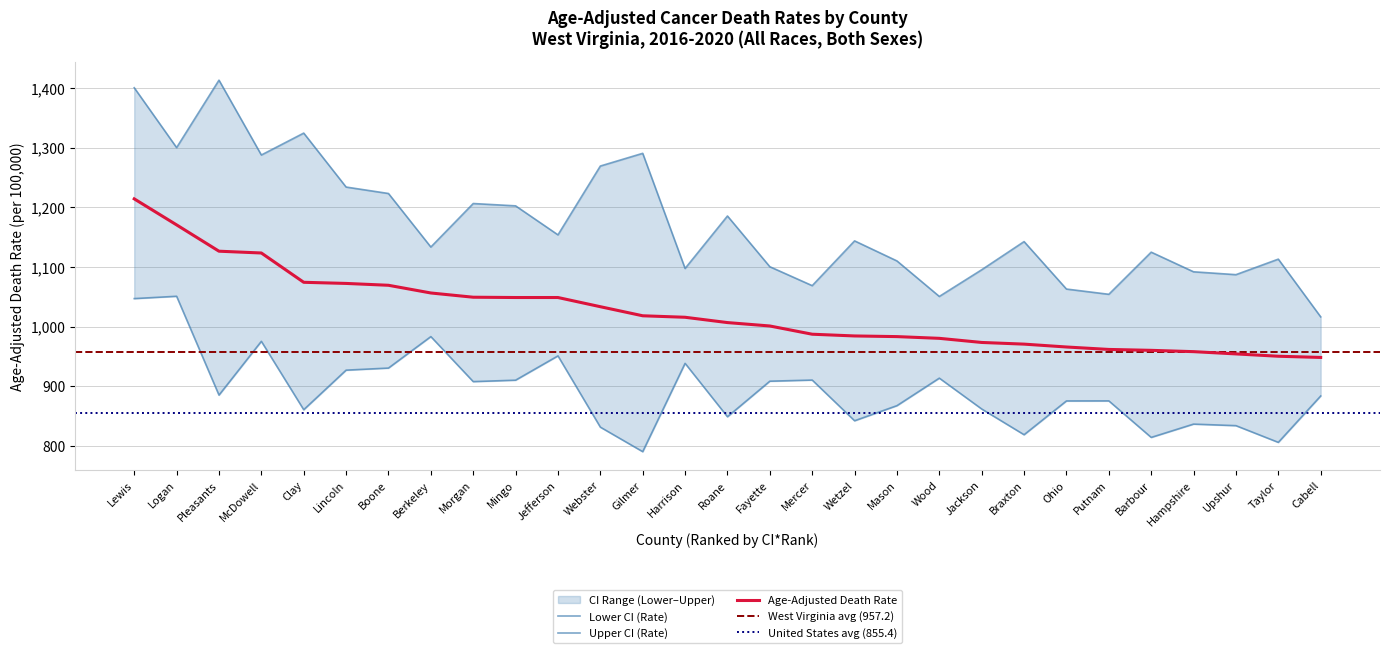

What is the label of the 3rd point from the left?

Pleasants